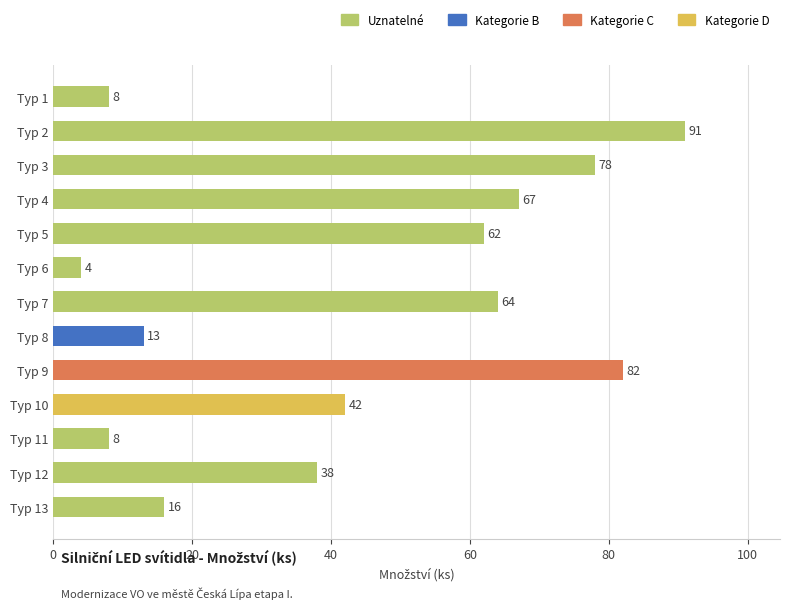

Reading top to bottom, list all the values displayed in this chart.

8	91	78	67	62	4	64	13	82	42	8	38	16